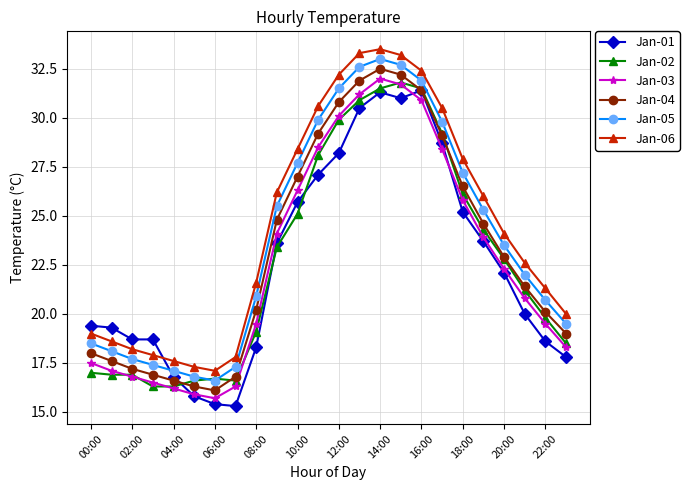

True or false: Jan-02 has more than 1 interior local peaks.

True